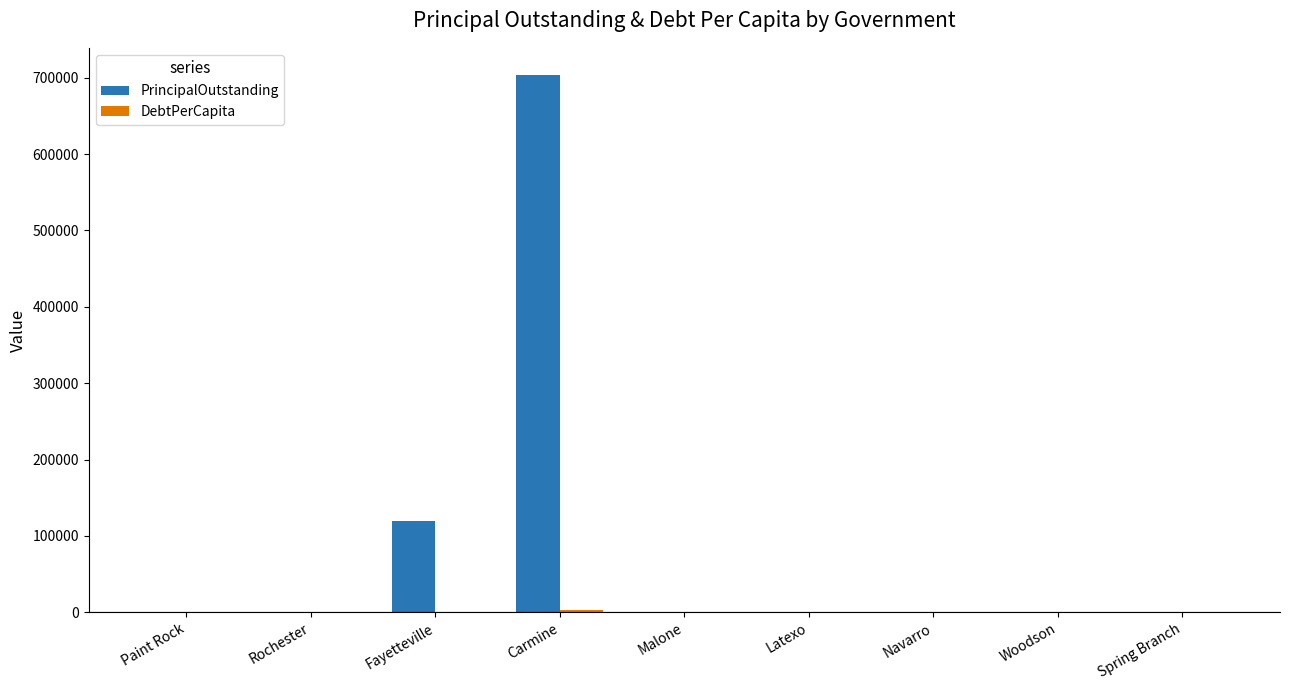

Read the PrincipalOutstanding value at Fayetteville.

120000.0